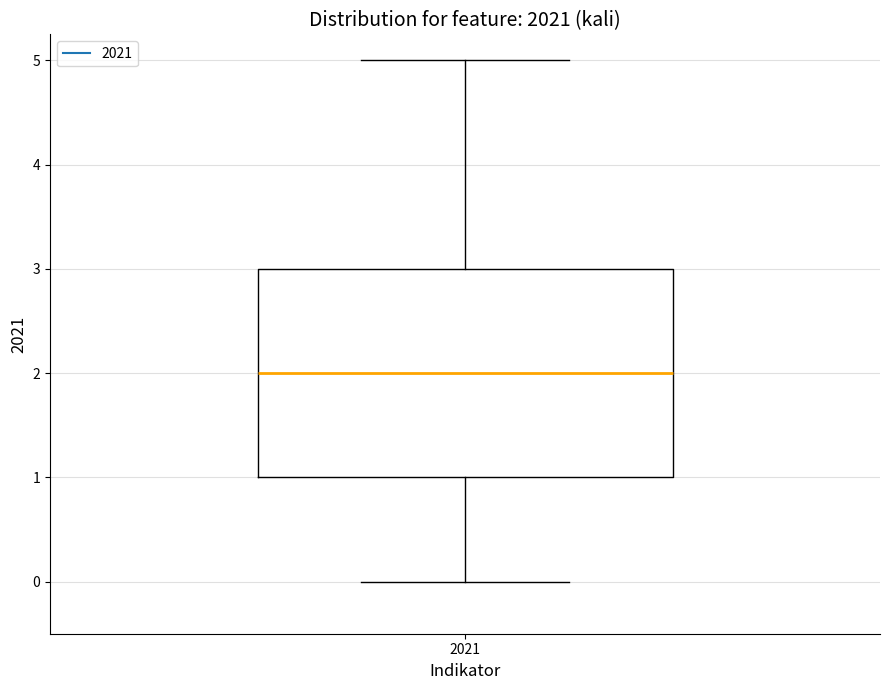

Transcribe this box plot: give where the median line is, the range the box spans, and where the two whiskers end, as read against the y-axis. The values are not printed on the chart, so give them approximately, as read against the axis.

median 2, box 1 to 3, whiskers 0 to 5